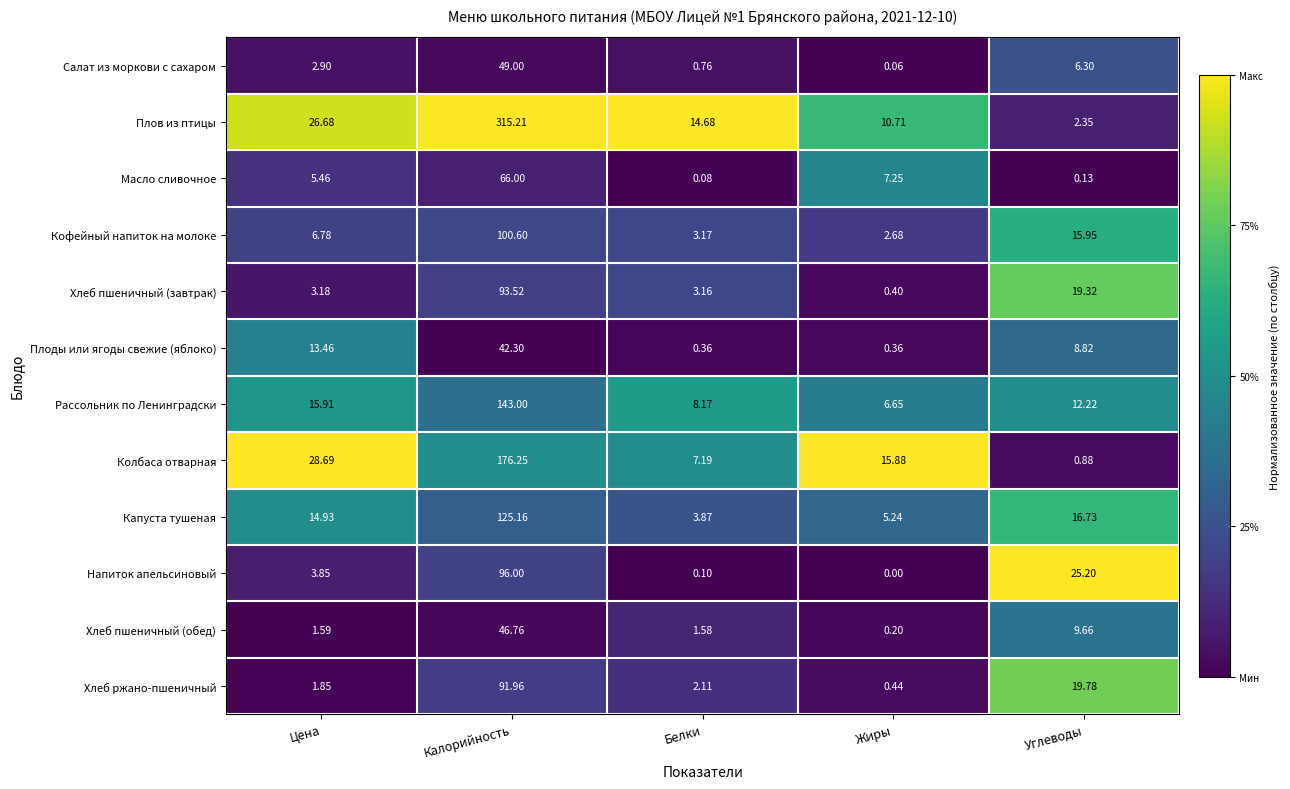

Which series has the widest spread of values?

Плов из птицы